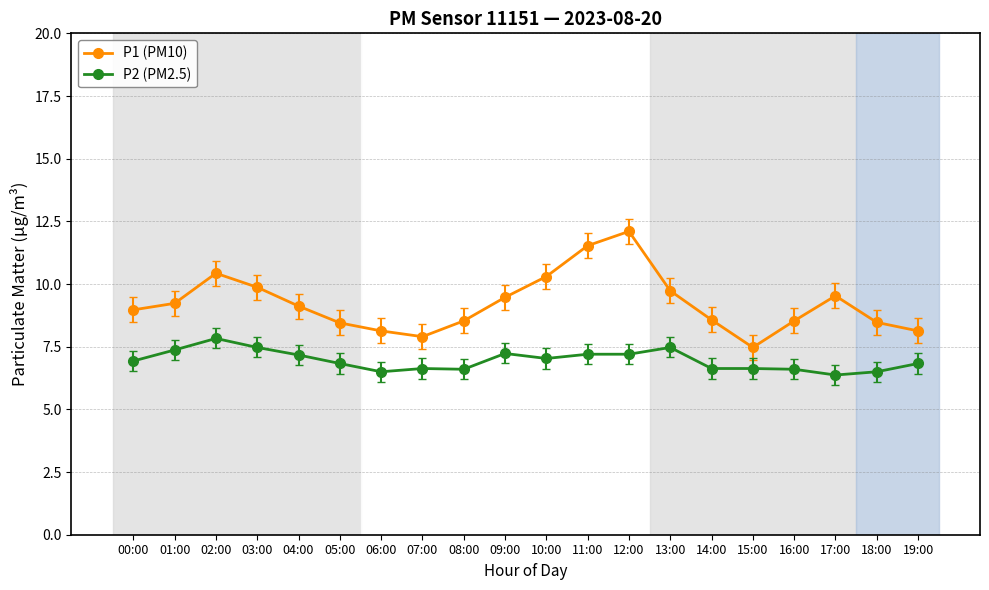

Where is the first local maximum for P1 (PM10)?

02:00